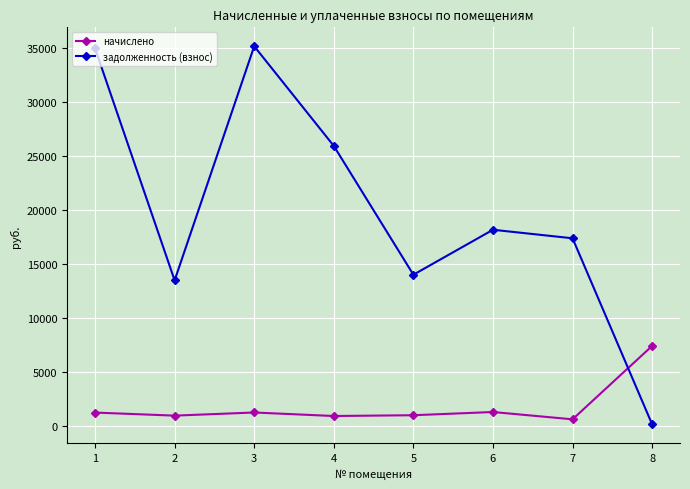

What is the difference between the maximum and second lowest values in the задолженность (взнос) series?

21671.0